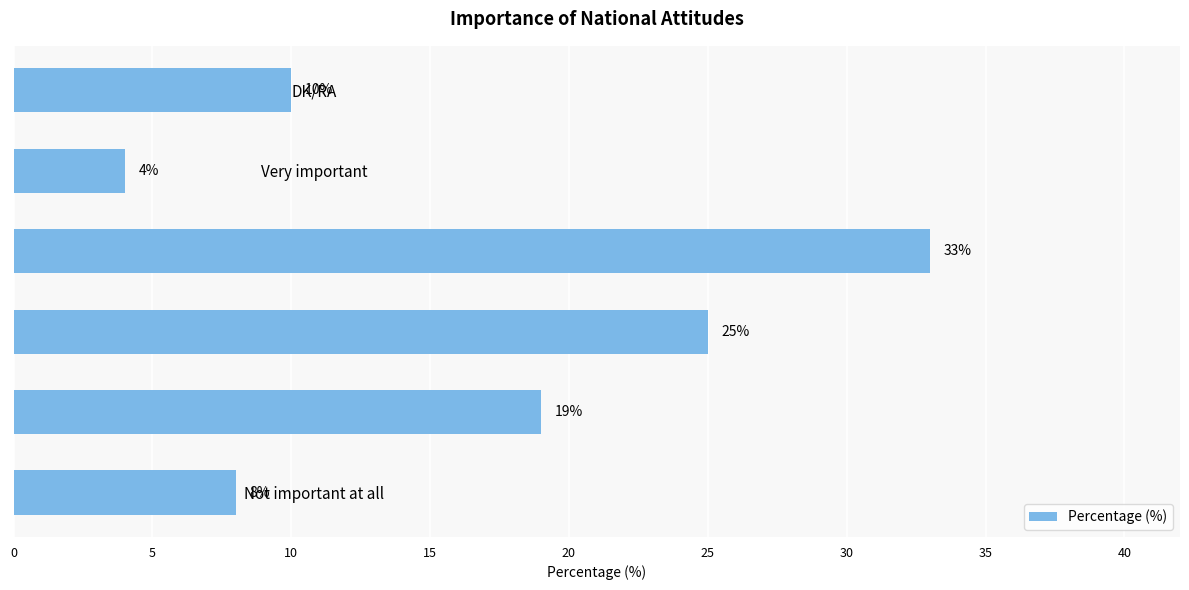

How many data points are less than 19?

3